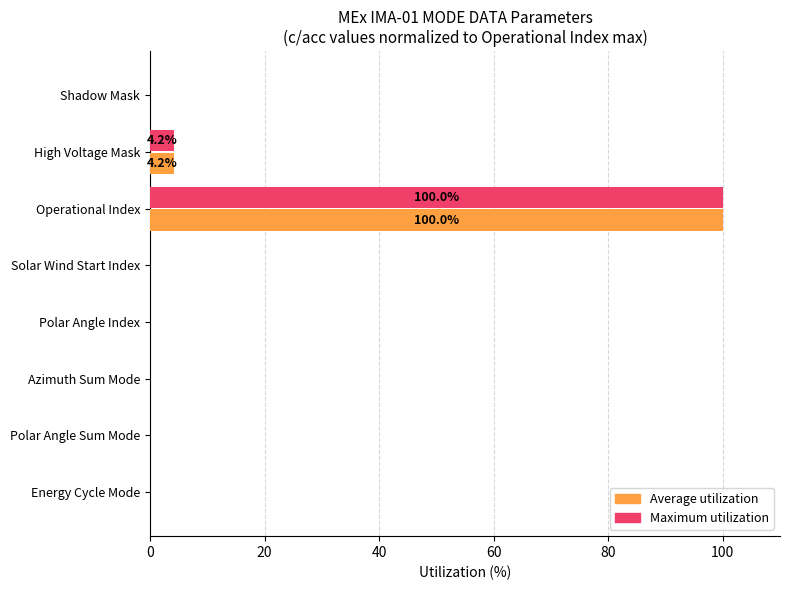

At which label is Maximum utilization closest to 50?

High Voltage Mask